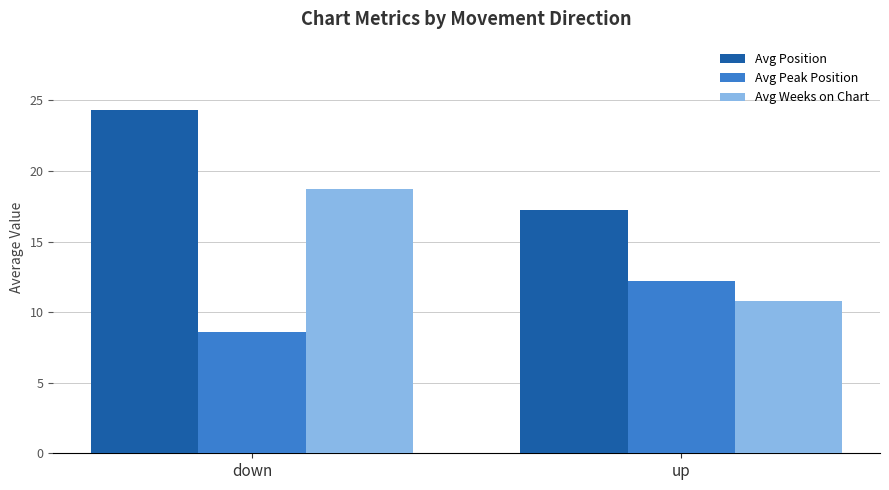

What is the total value across all series at up?

40.2